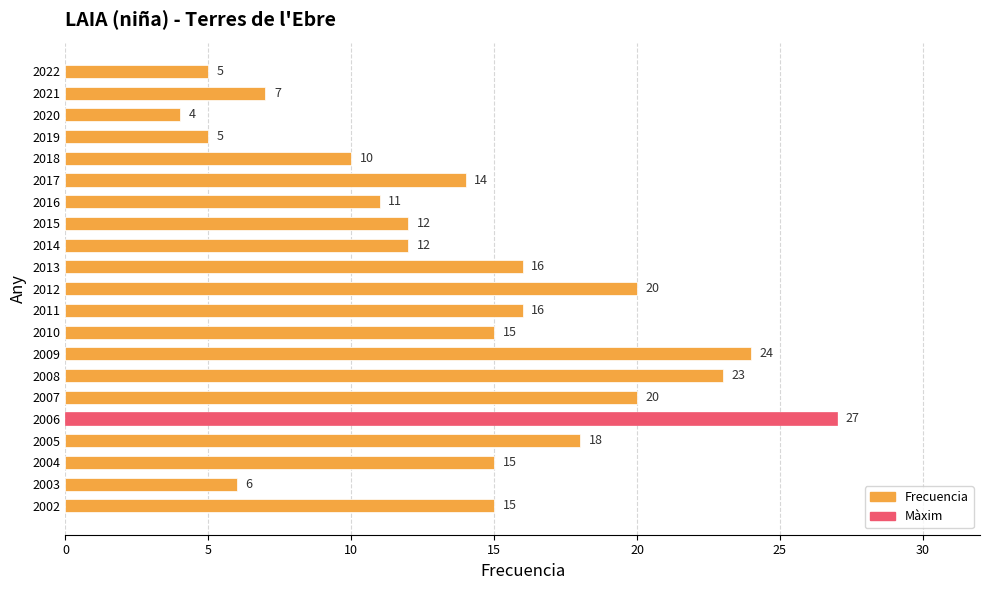

Reading top to bottom, extract all data points from this chart.

5	7	4	5	10	14	11	12	12	16	20	16	15	24	23	20	27	18	15	6	15